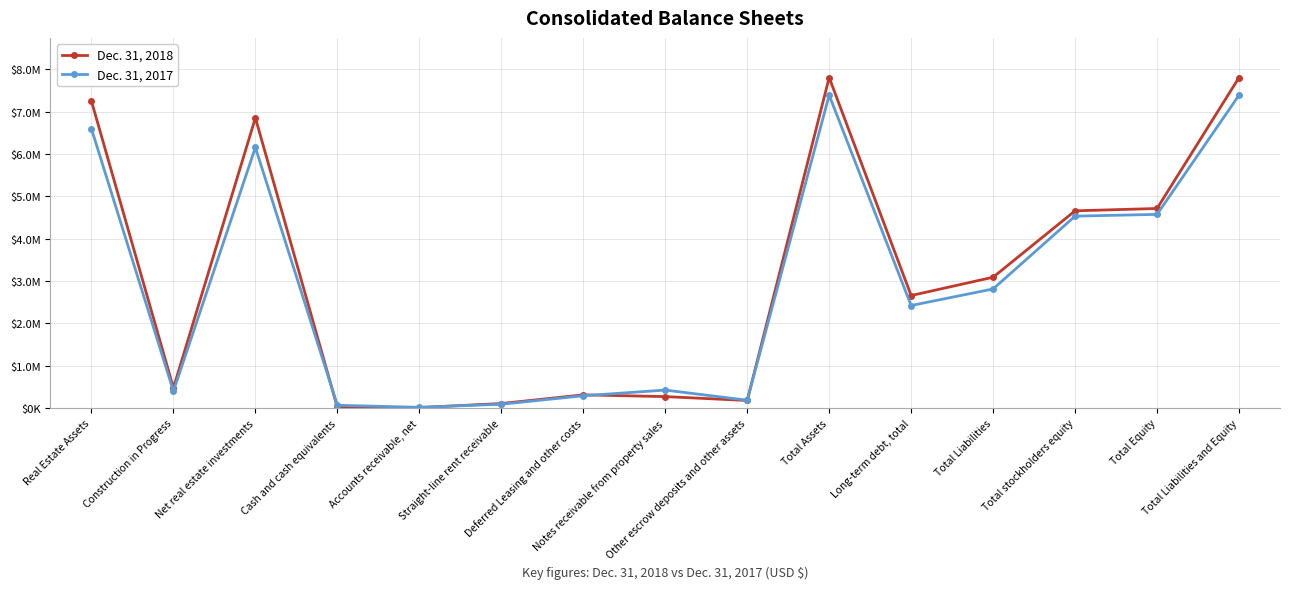

What are all the series names shown in the legend?

Dec. 31, 2018, Dec. 31, 2017